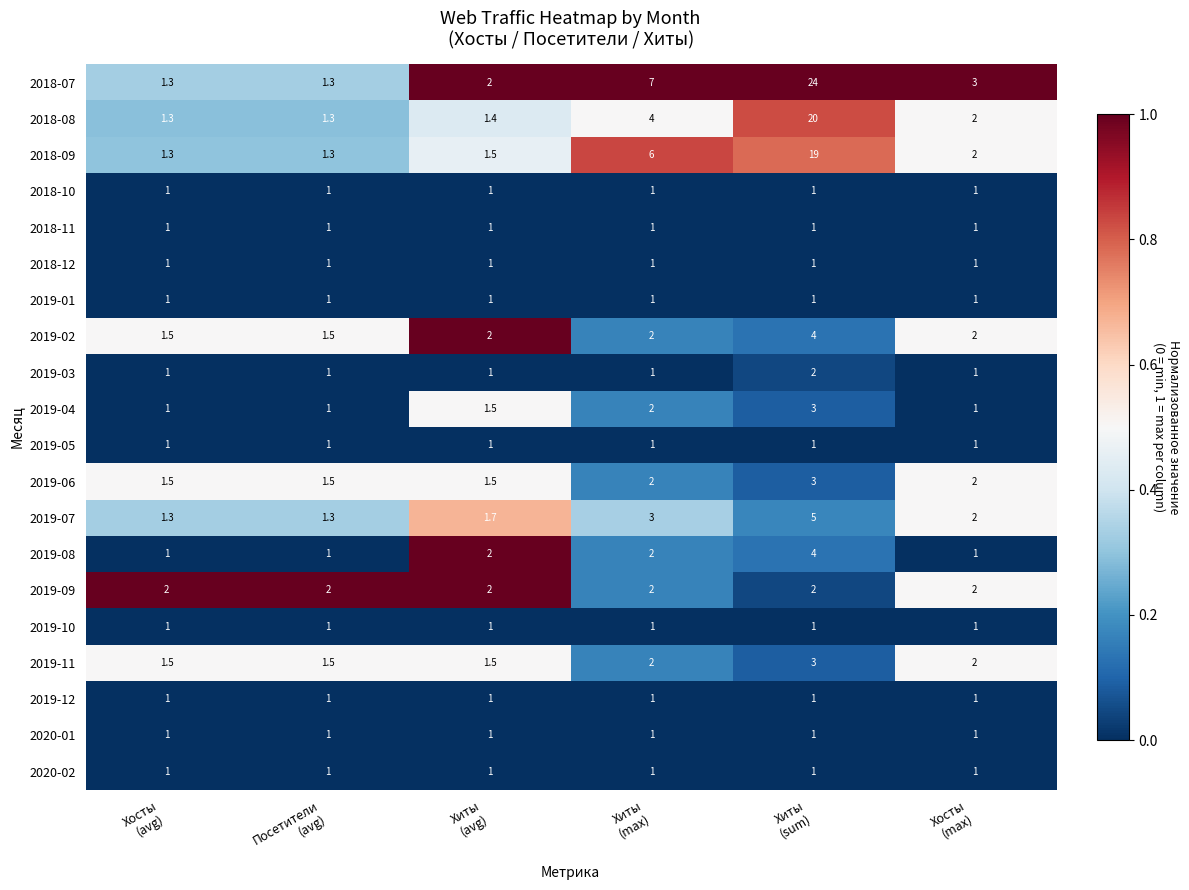

What is the smallest value displayed?

1.0